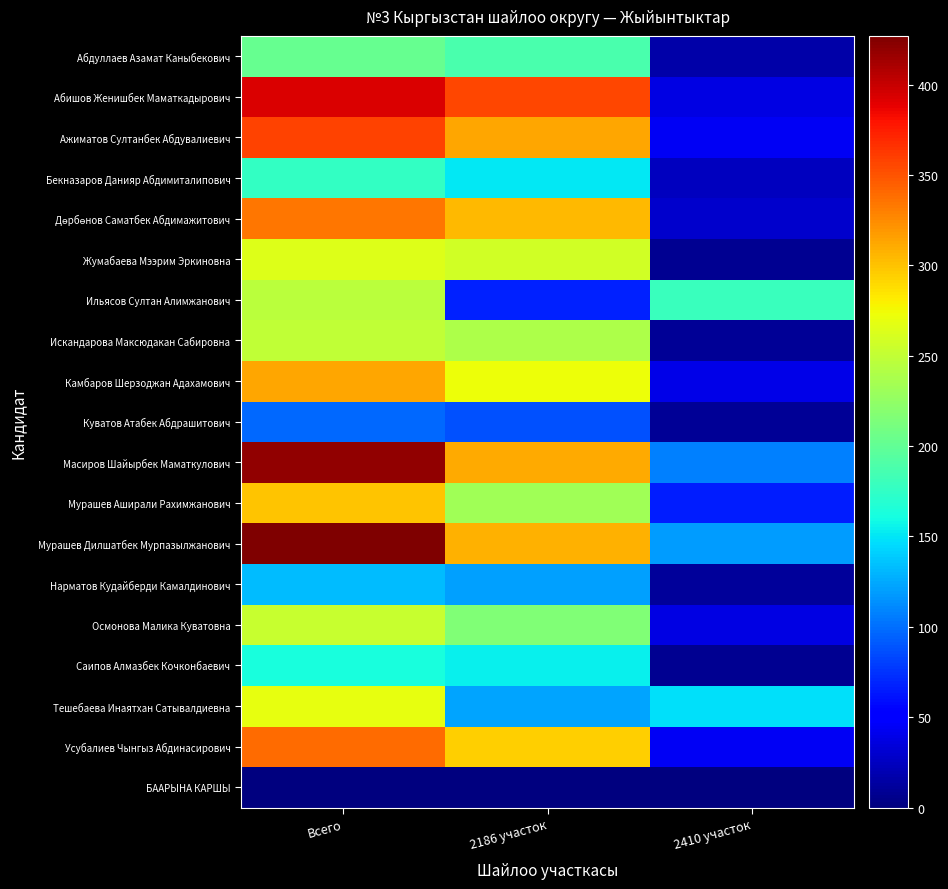

At which category does the chart reach its minimum across all series?

2410 участок